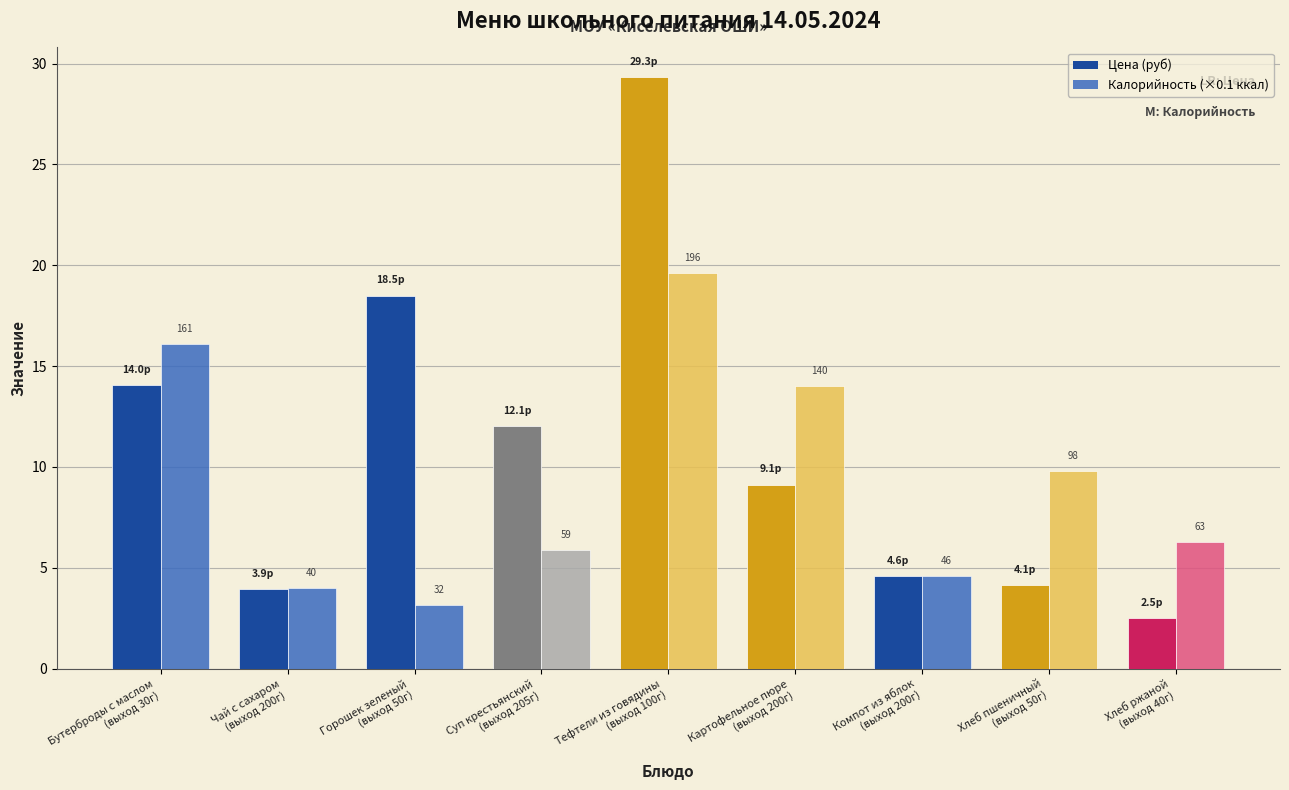

Does the chart contain stacked bars?

No